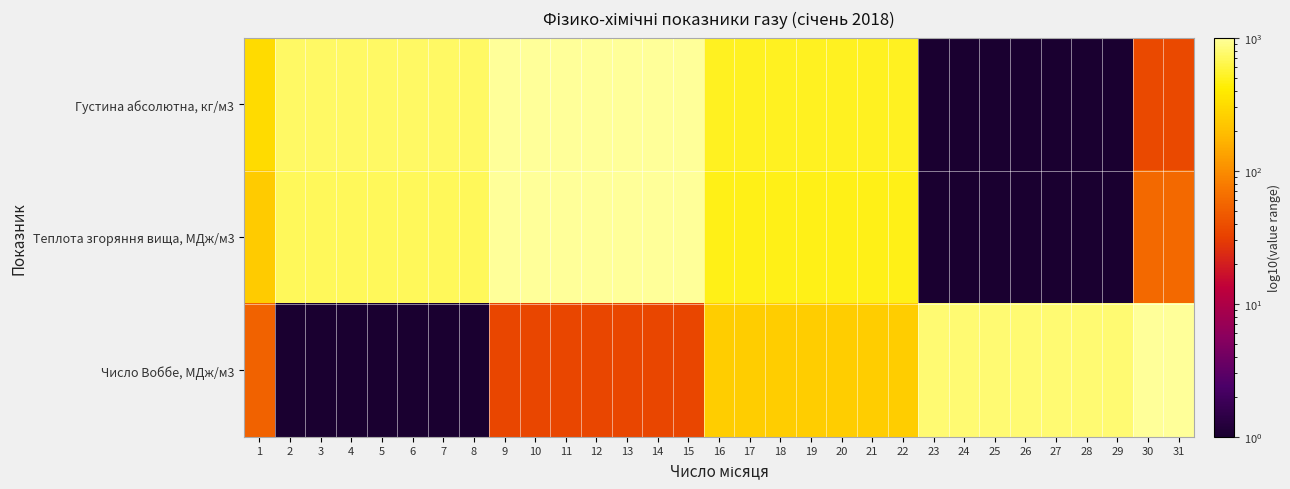

Count the number of categories in the chart.

31